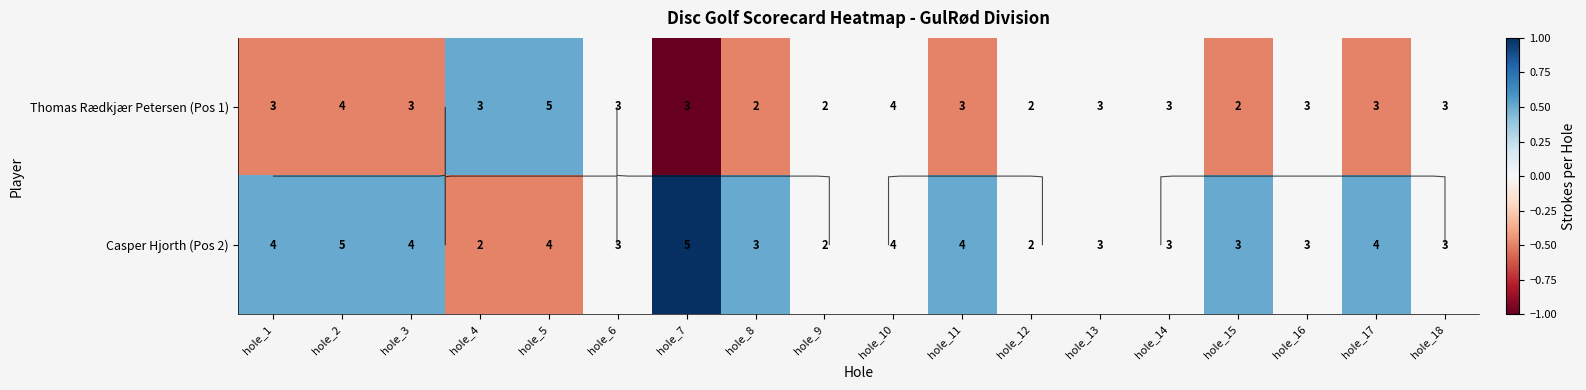

Between hole_8 and hole_9, which is larger?

hole_9